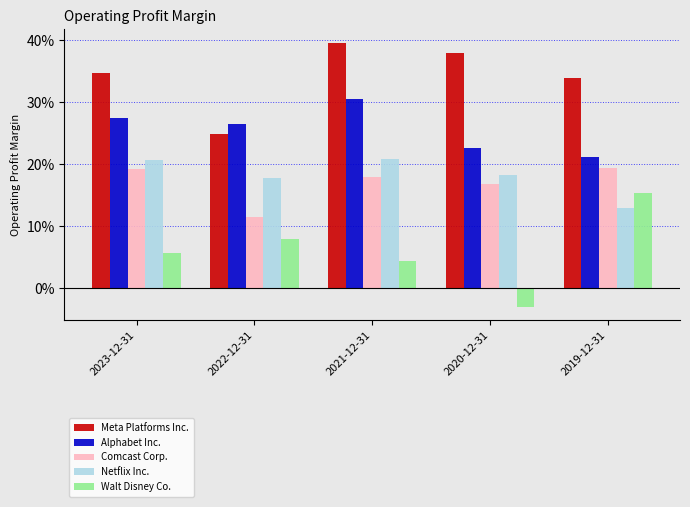

What are all the series names shown in the legend?

Meta Platforms Inc., Alphabet Inc., Comcast Corp., Netflix Inc., Walt Disney Co.